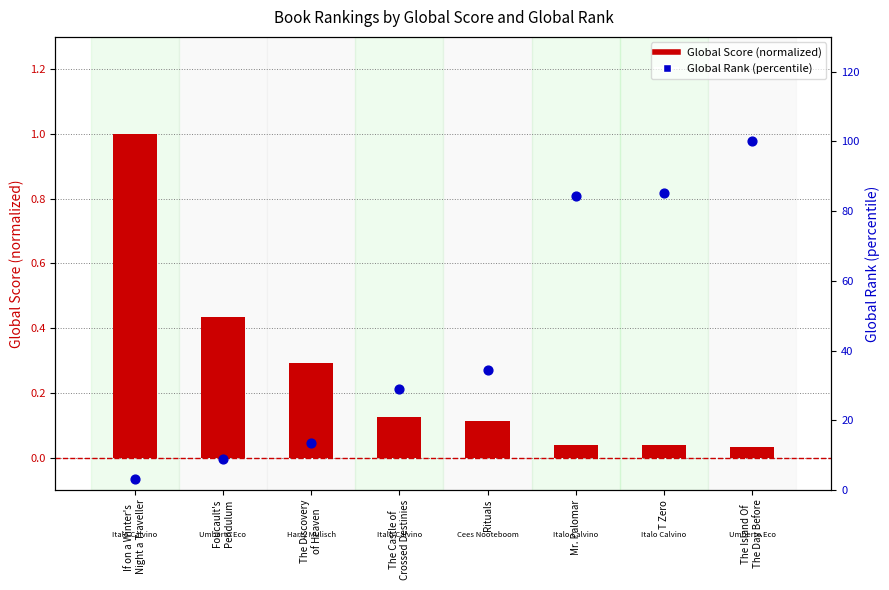

Which series reaches the maximum Y coordinate?

Global Rank (percentile)